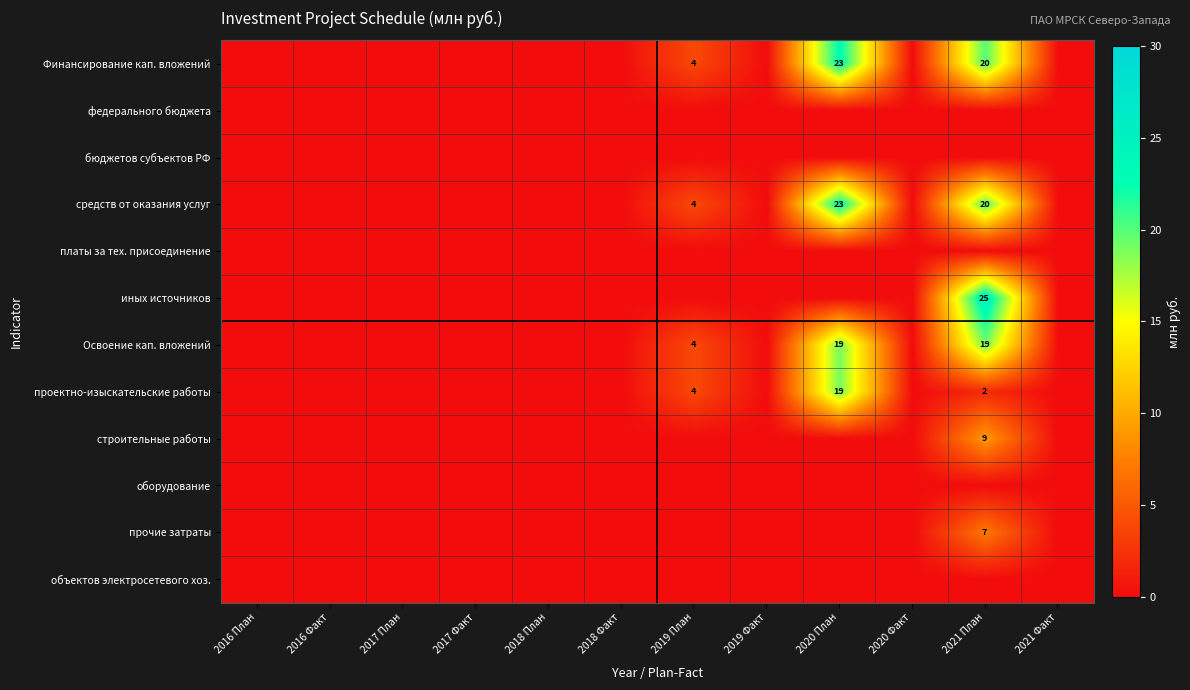

At how many categories does at least one series exceed 9?

2